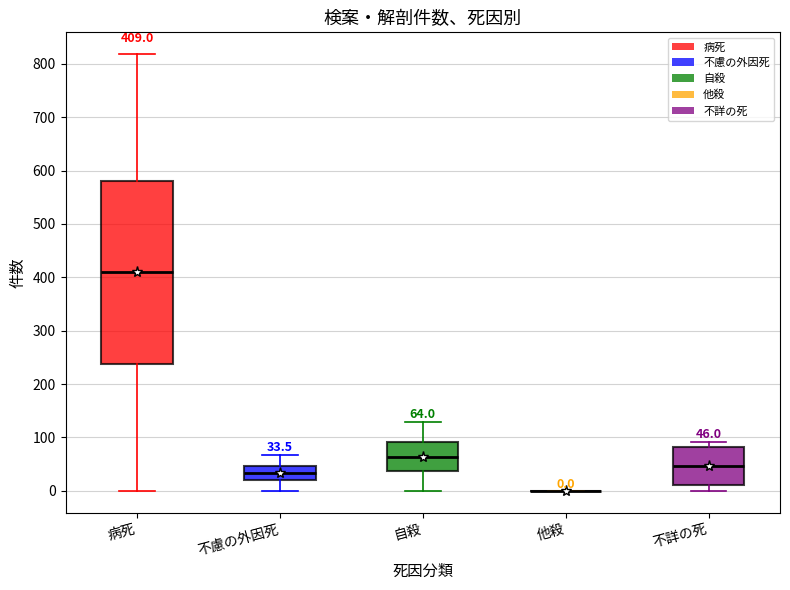

Which box is the tallest, from its lower edge to its upper edge?

病死